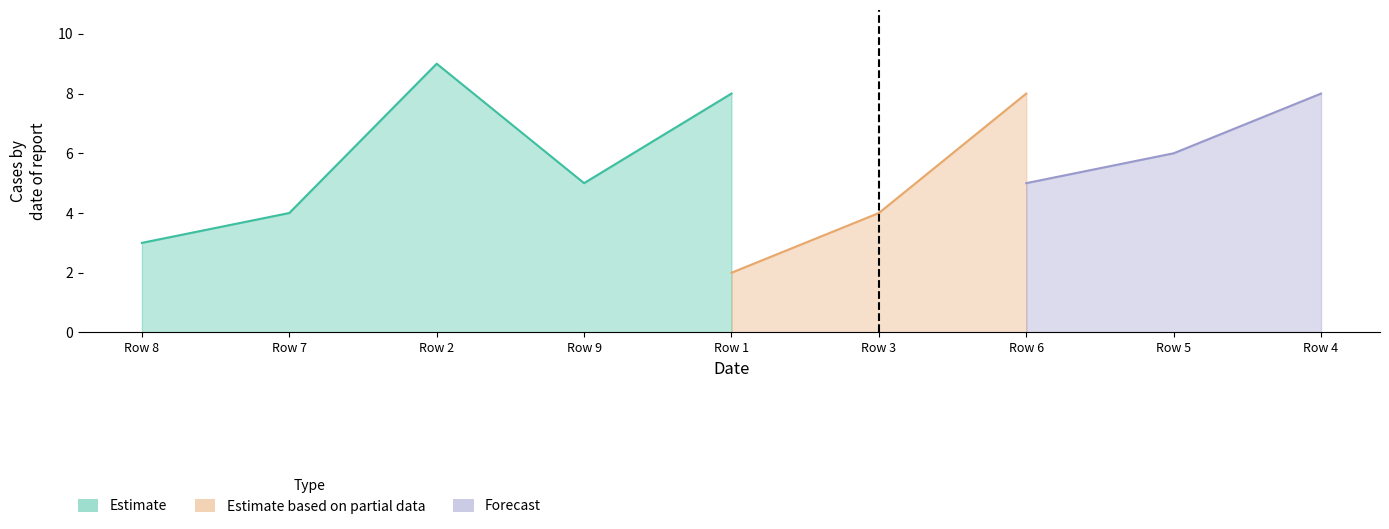

What position from the right is 1?

5